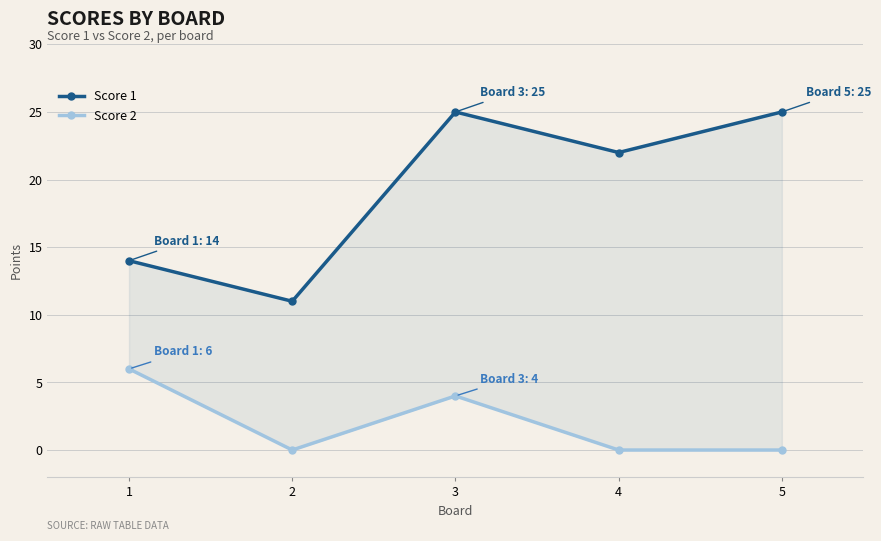

Which has a higher value, 2 or 5?

5